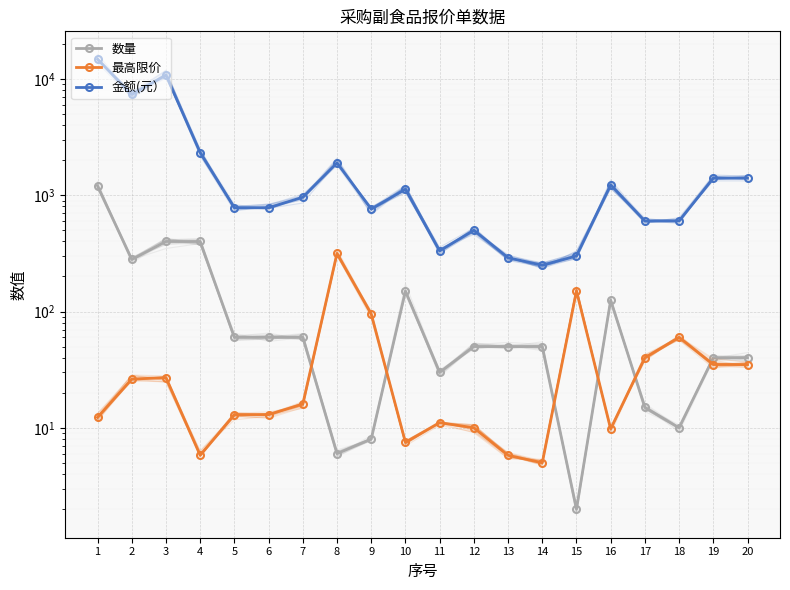

At which label is 最高限价 closest to 160?

15